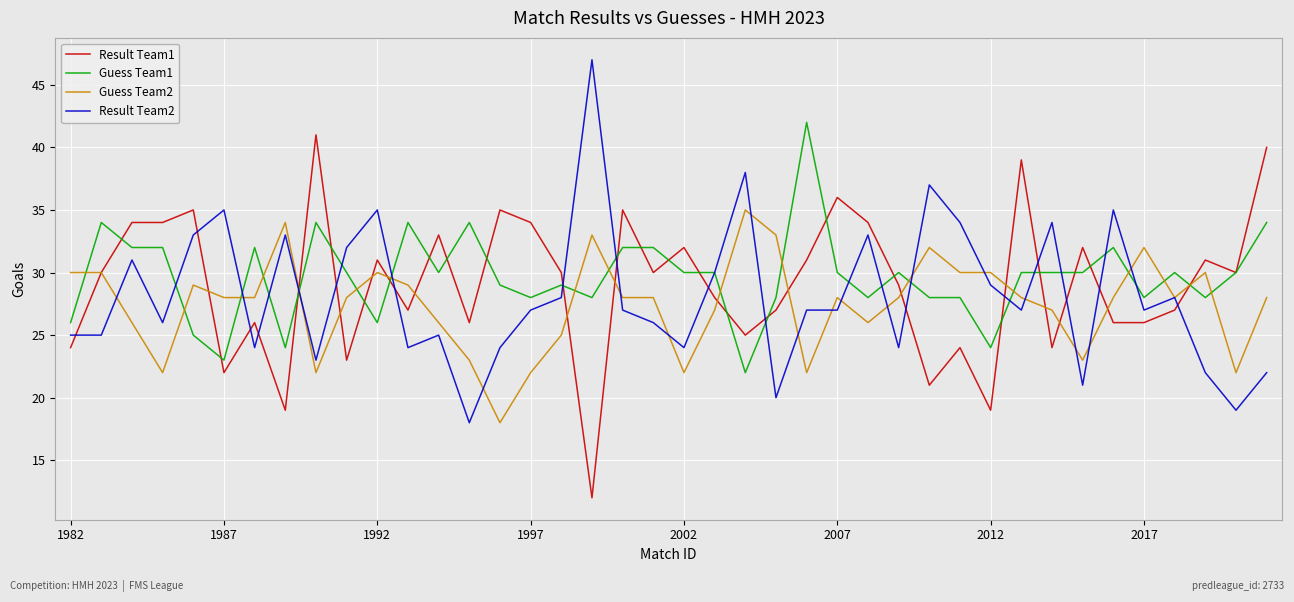

At how many categories does at least one series exceed 17?

40